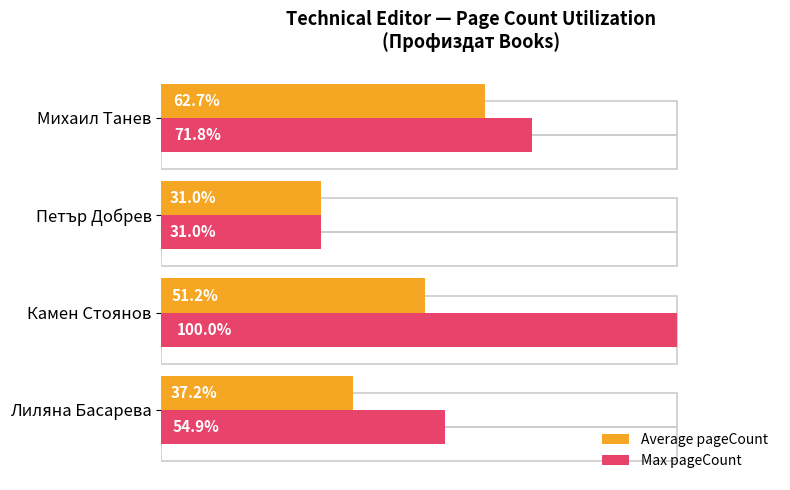

How many groups of bars are there?

4